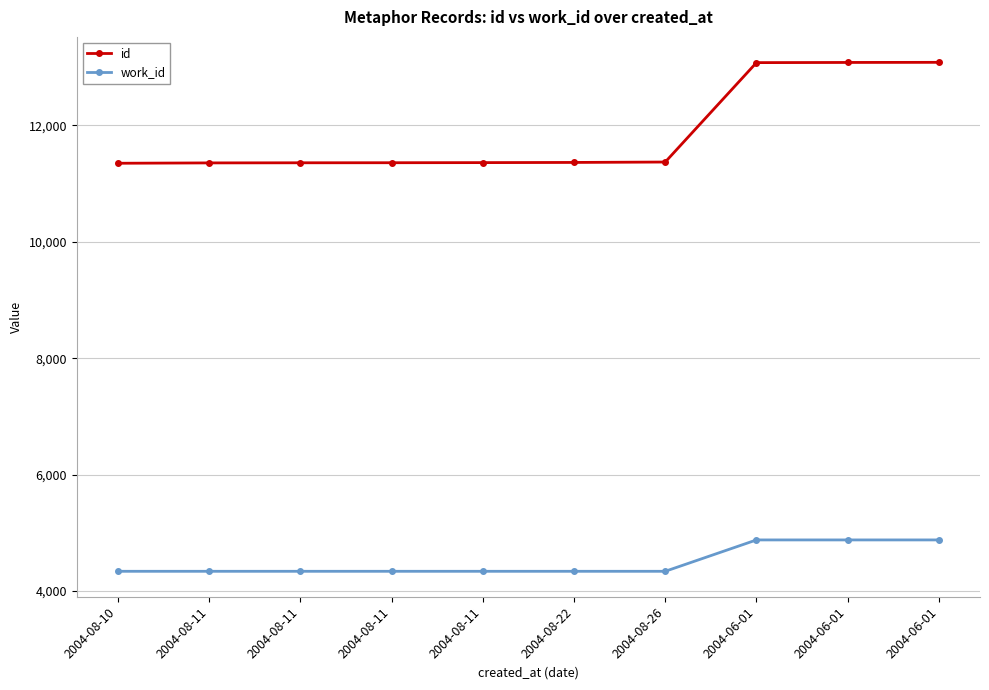

How many data points in work_id are above 4339?

3